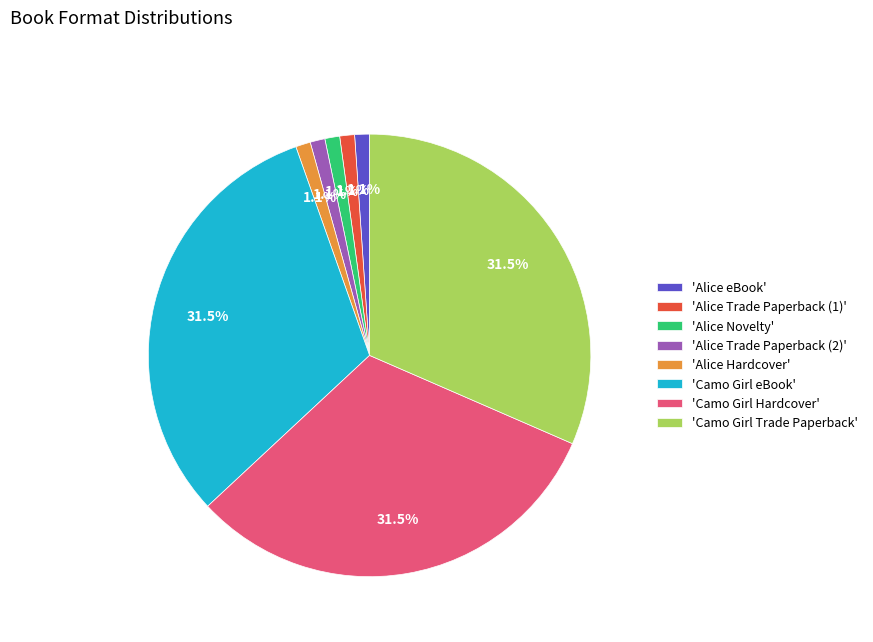

Between 'Alice Trade Paperback (2)' and 'Camo Girl eBook', which is larger?

'Camo Girl eBook'